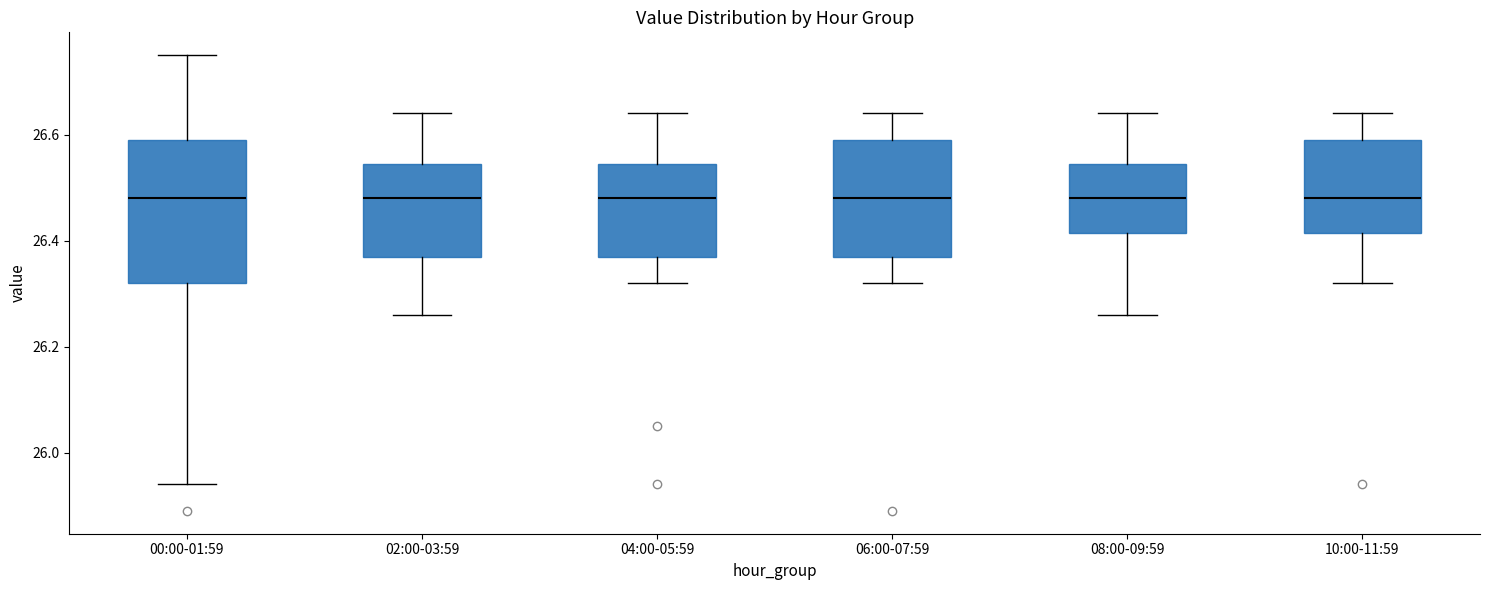

Reading left to right, read every box against the y-axis: the position of its median line, the range the box covers, and the ends of its whiskers. The values are not printed on the chart, so give them approximately, as read against the axis.

00:00-01:59: median 26.48, box 26.32 to 26.60, whiskers 25.94 to 26.76
02:00-03:59: median 26.48, box 26.38 to 26.54, whiskers 26.26 to 26.64
04:00-05:59: median 26.48, box 26.38 to 26.54, whiskers 26.32 to 26.64
06:00-07:59: median 26.48, box 26.38 to 26.60, whiskers 26.32 to 26.64
08:00-09:59: median 26.48, box 26.42 to 26.54, whiskers 26.26 to 26.64
10:00-11:59: median 26.48, box 26.42 to 26.60, whiskers 26.32 to 26.64